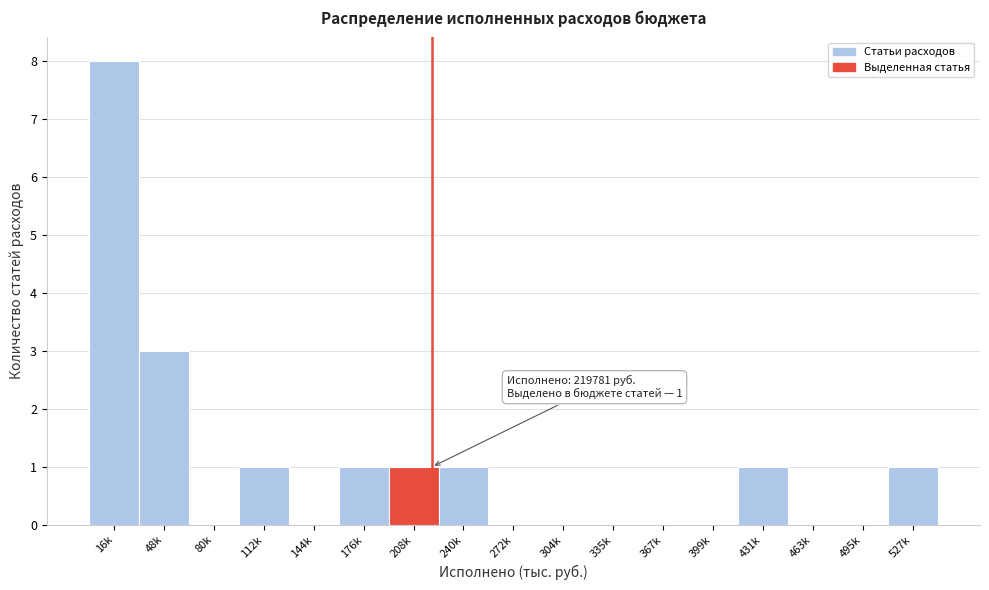

Reading right to left, list all the values displayed in this chart.

527k=1	495k=0	463k=0	431k=1	399k=0	367k=0	335k=0	304k=0	272k=0	240k=1	208k=1	176k=1	144k=0	112k=1	80k=0	48k=3	16k=8